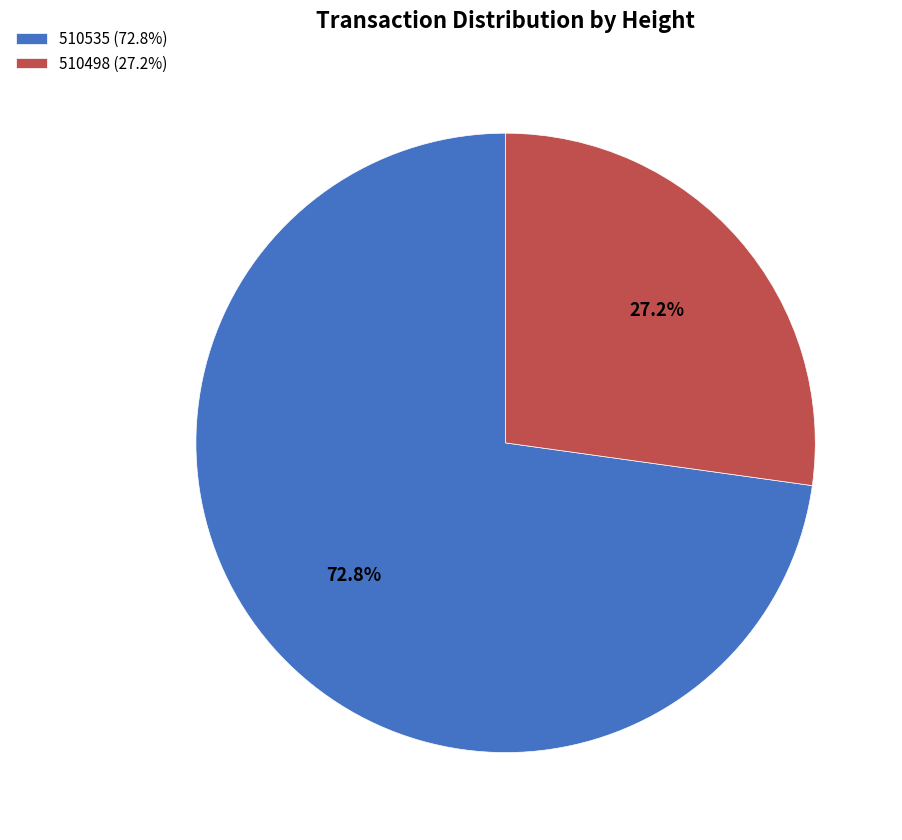

To the nearest percent, what is the difference between the largest and smallest slice percentages?

46%